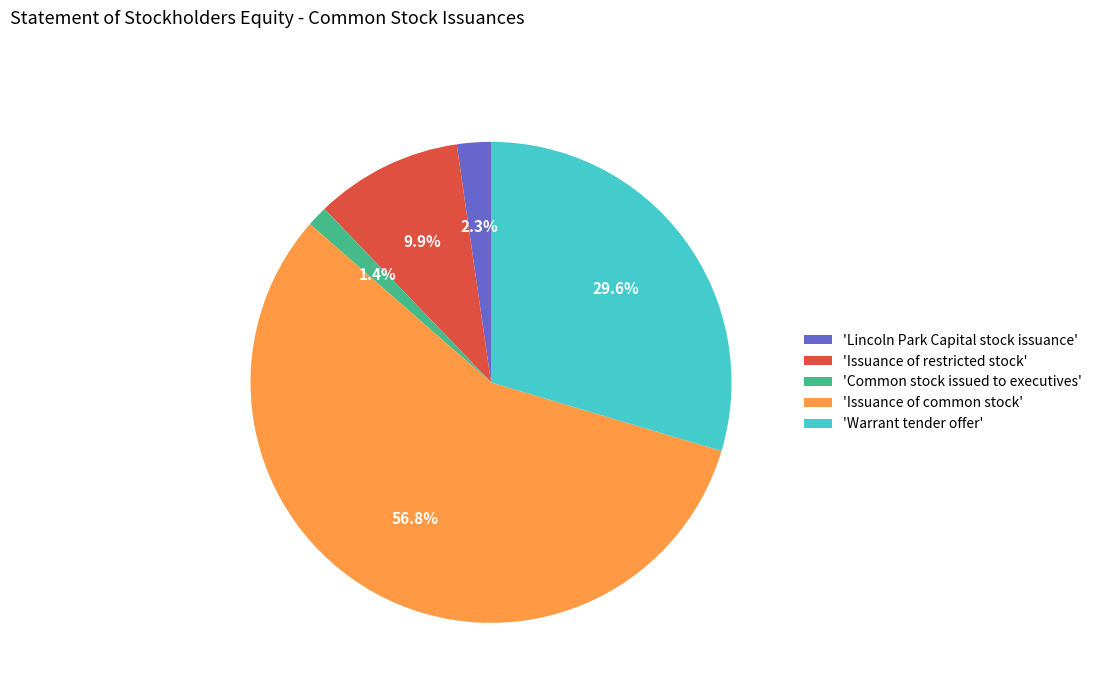

Which has a higher value, 'Warrant tender offer' or 'Issuance of restricted stock'?

'Warrant tender offer'